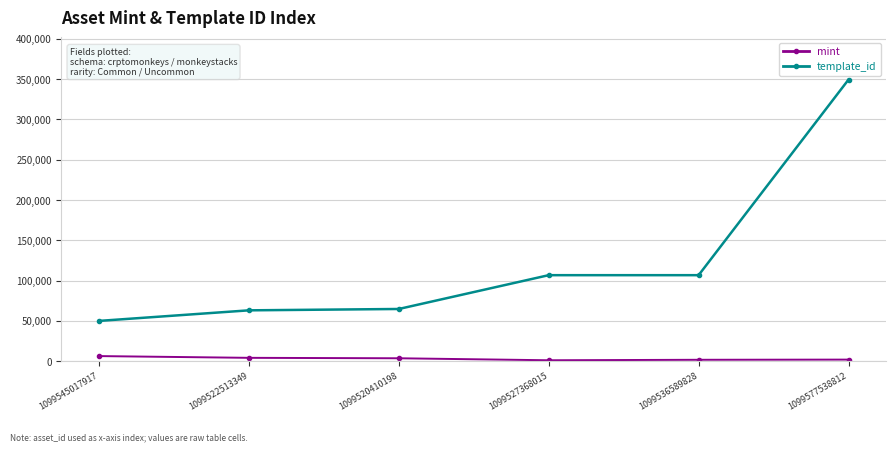

At 1099536589828, list the series in order from smallest to largest.

mint, template_id